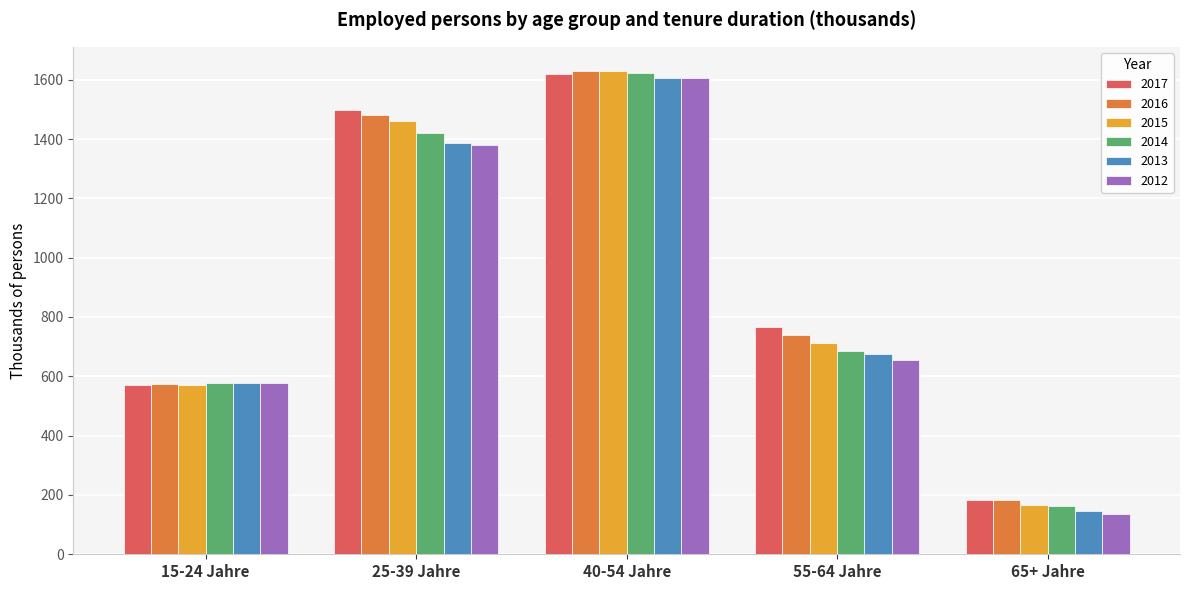

Which category has the lowest value in the 2012 series?

65+ Jahre